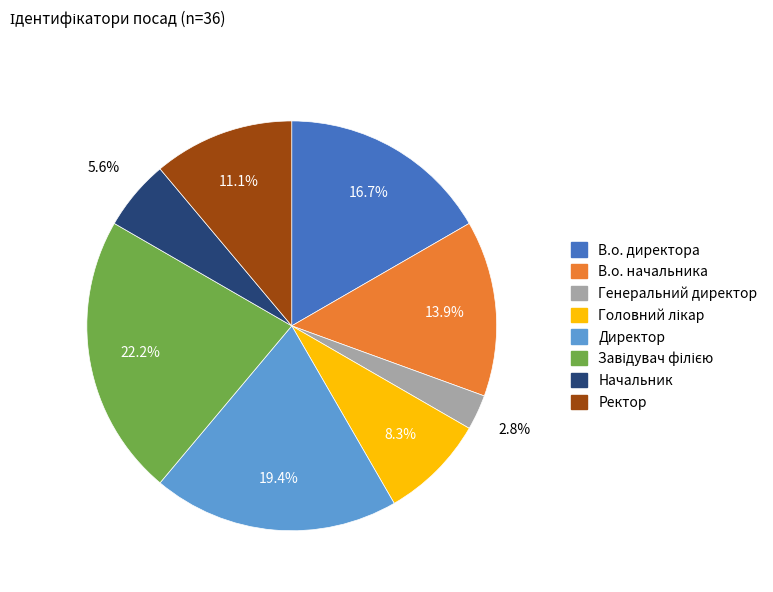

Which slice is the smallest?

Генеральний директор